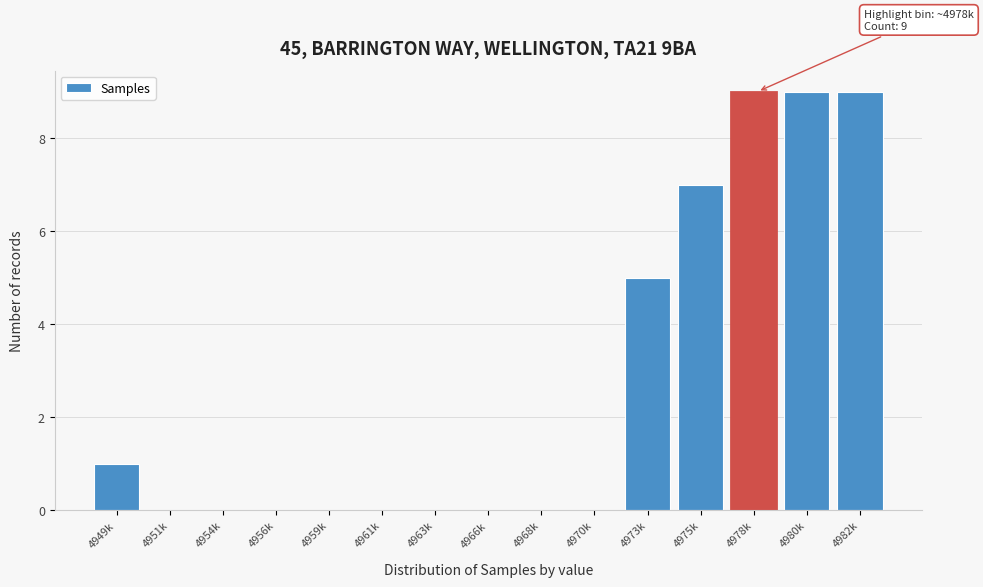

Reading left to right, extract all data points from this chart.

4949k=1	4951k=0	4954k=0	4956k=0	4959k=0	4961k=0	4963k=0	4966k=0	4968k=0	4970k=0	4973k=5	4975k=7	4978k=9	4980k=9	4982k=9